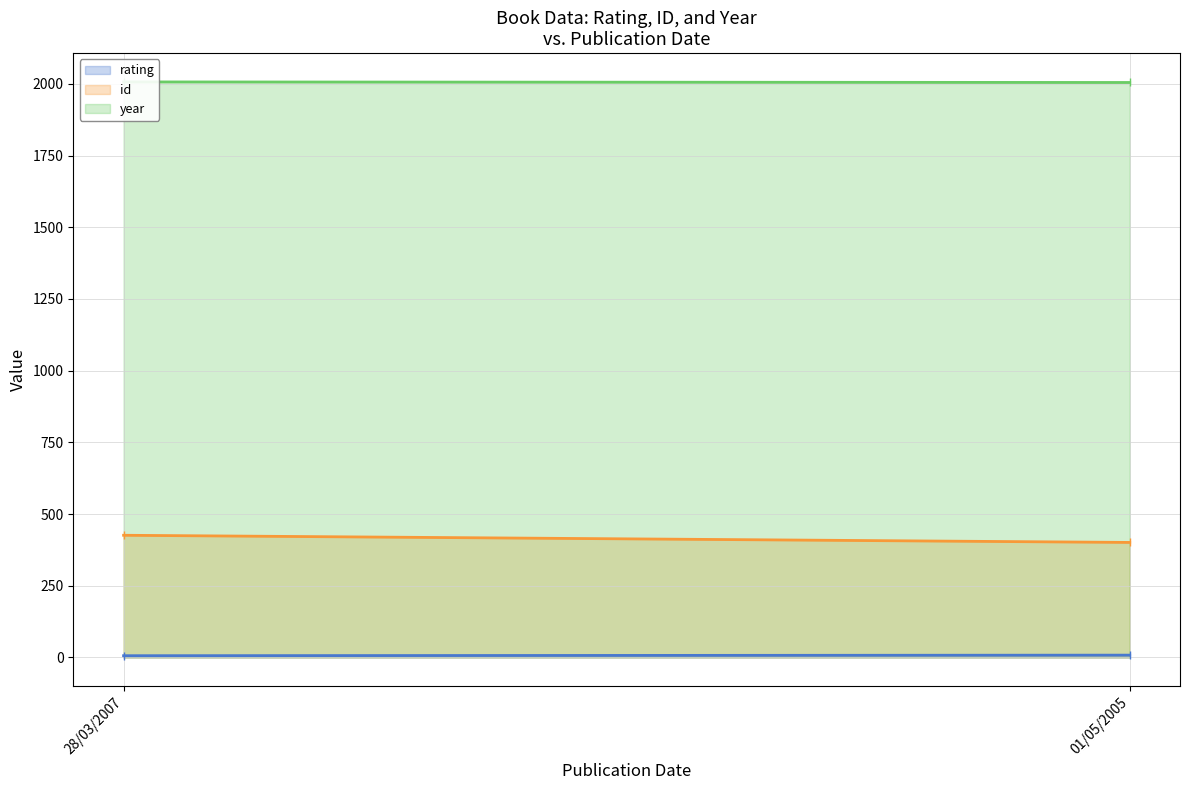

Reading left to right, what are all the values shown in this chart?

rating (line): 28/03/2007=6	01/05/2005=8
id (line): 28/03/2007=426	01/05/2005=401
year (line): 28/03/2007=2007	01/05/2005=2005